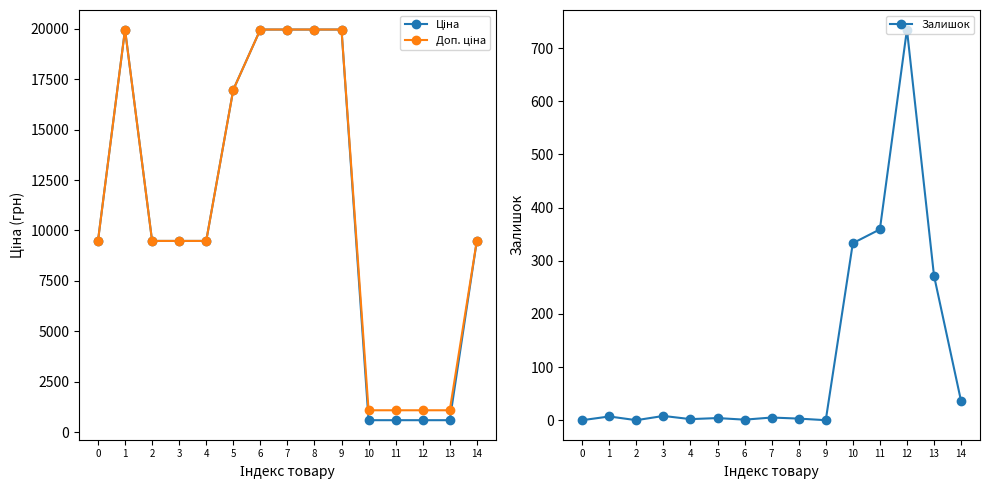

Which series has the largest total across all categories?

Доп. ціна